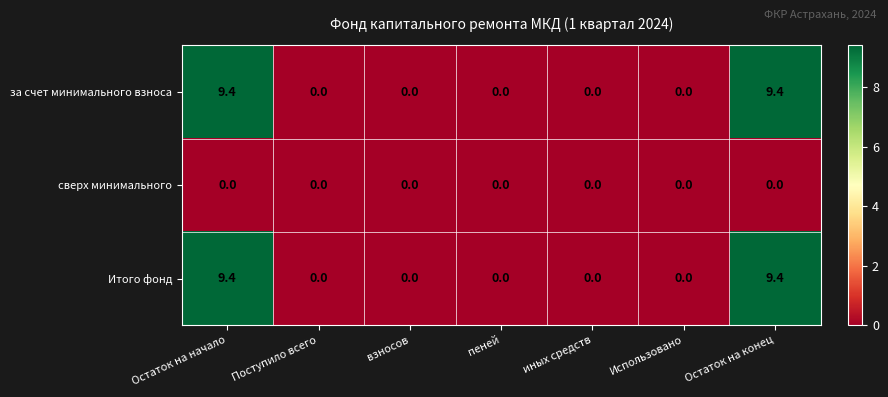

The value of сверх минимального at Поступило всего is 0.0. True or false?

True